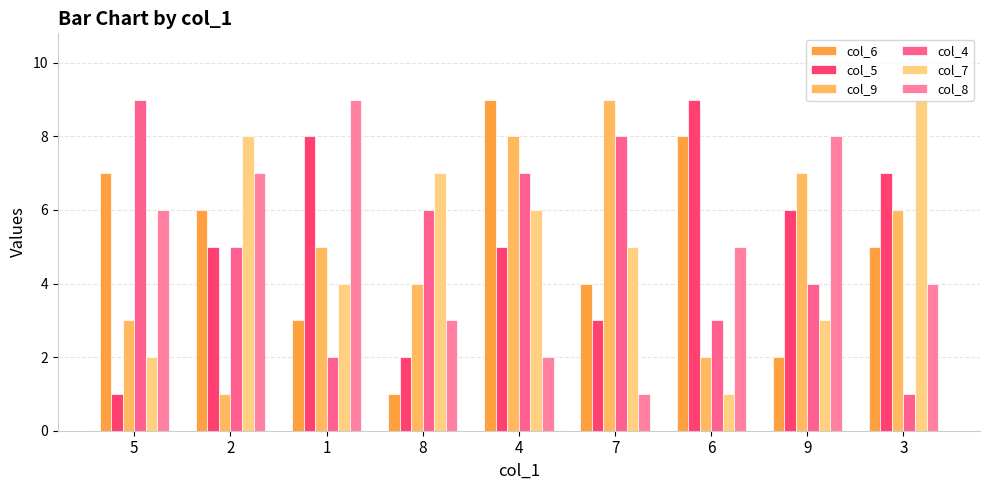

At 4, list the series in order from smallest to largest.

col_8, col_5, col_7, col_4, col_9, col_6